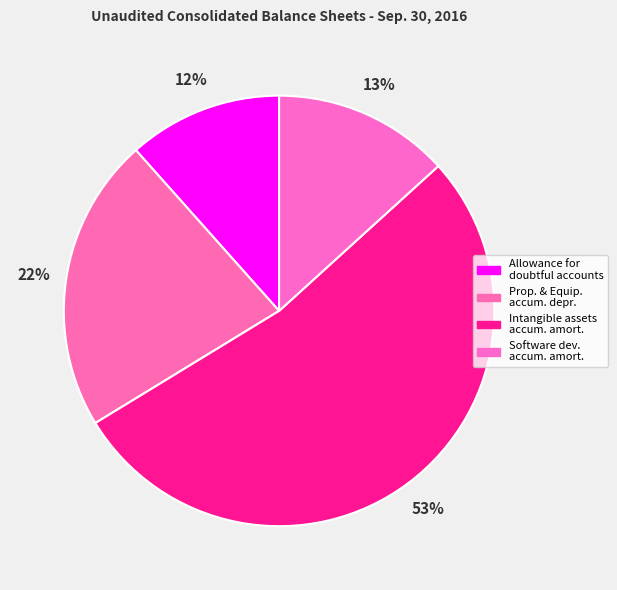

How many slices are in this pie chart?

4